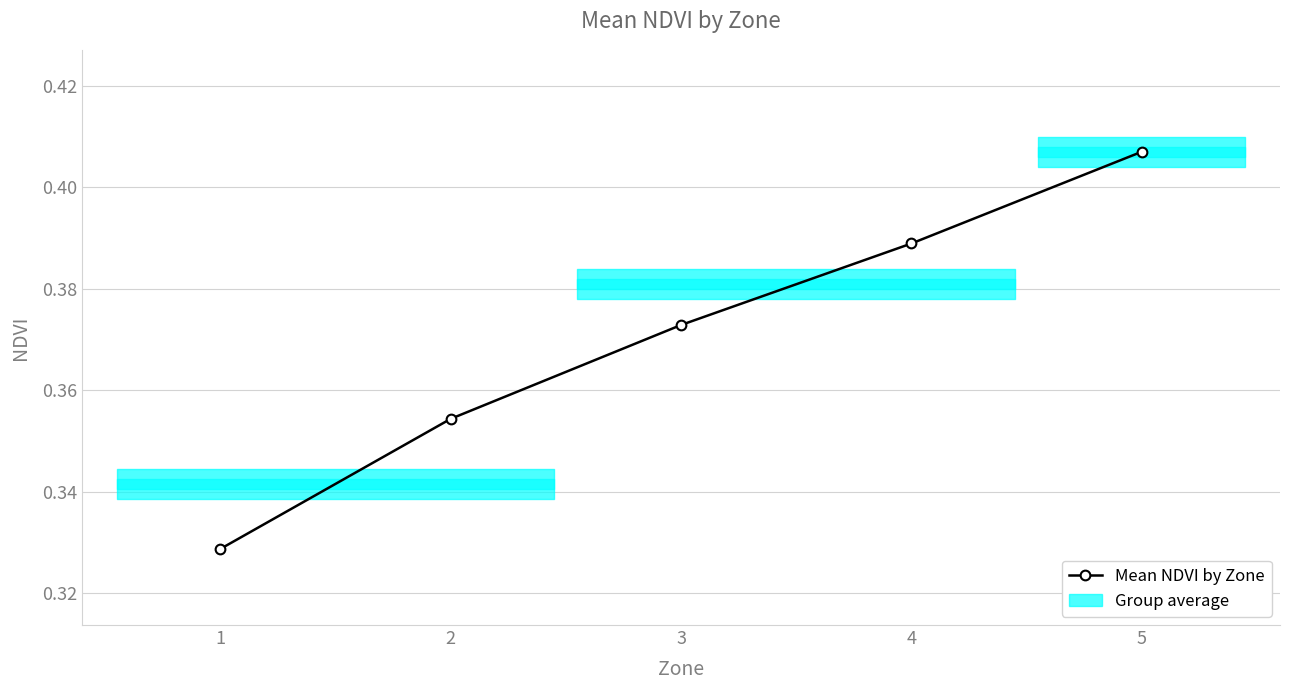

At which label is the value closest to 0?

1